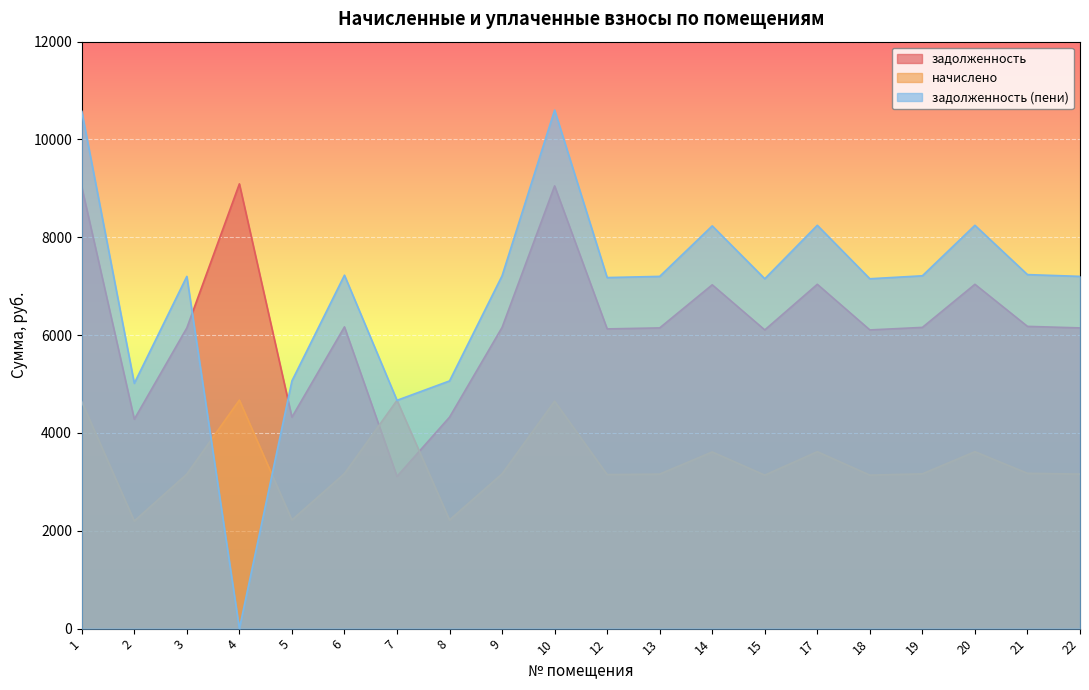

List the series in order of their peak value, lowest first.

начислено, задолженность, задолженность (пени)